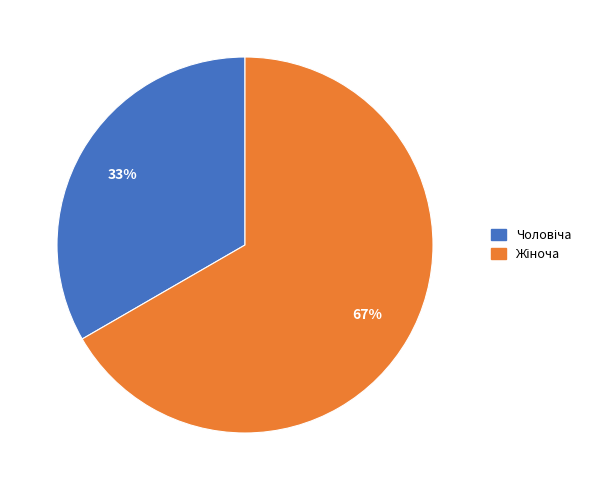

Count the number of slices in the pie.

2